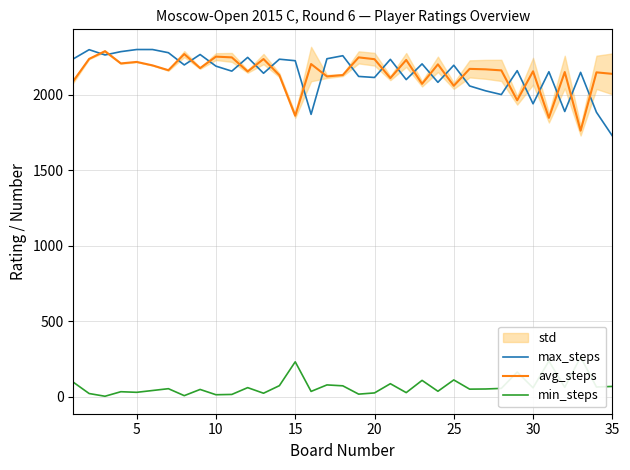

True or false: min_steps and max_steps cross at least once.

False